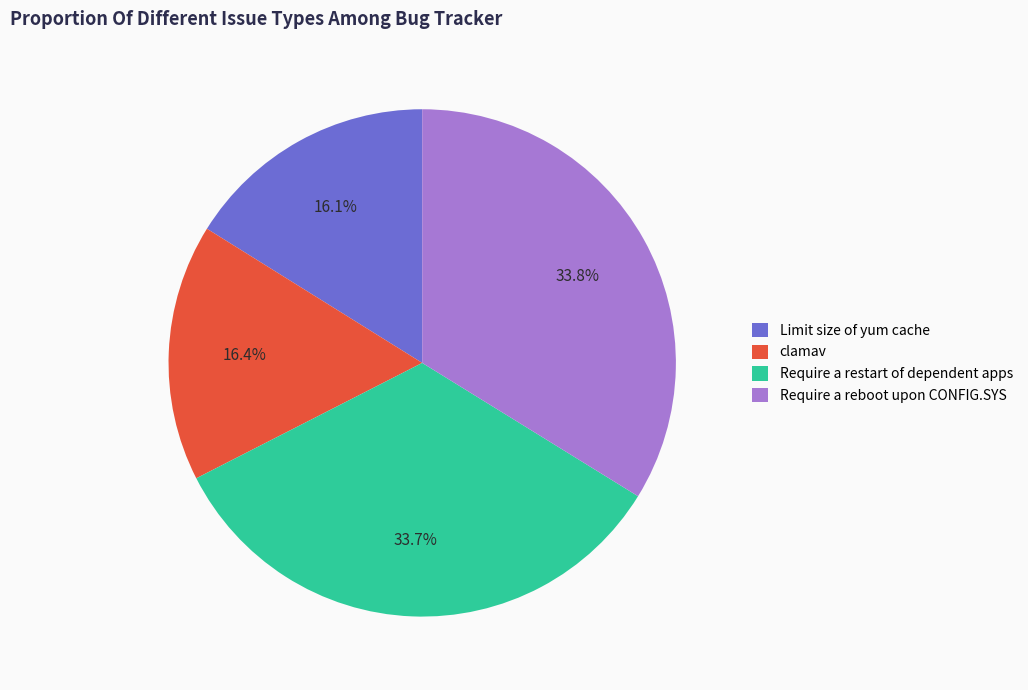

Combined, do clamav and Require a restart of dependent apps account for over 50%?

Yes